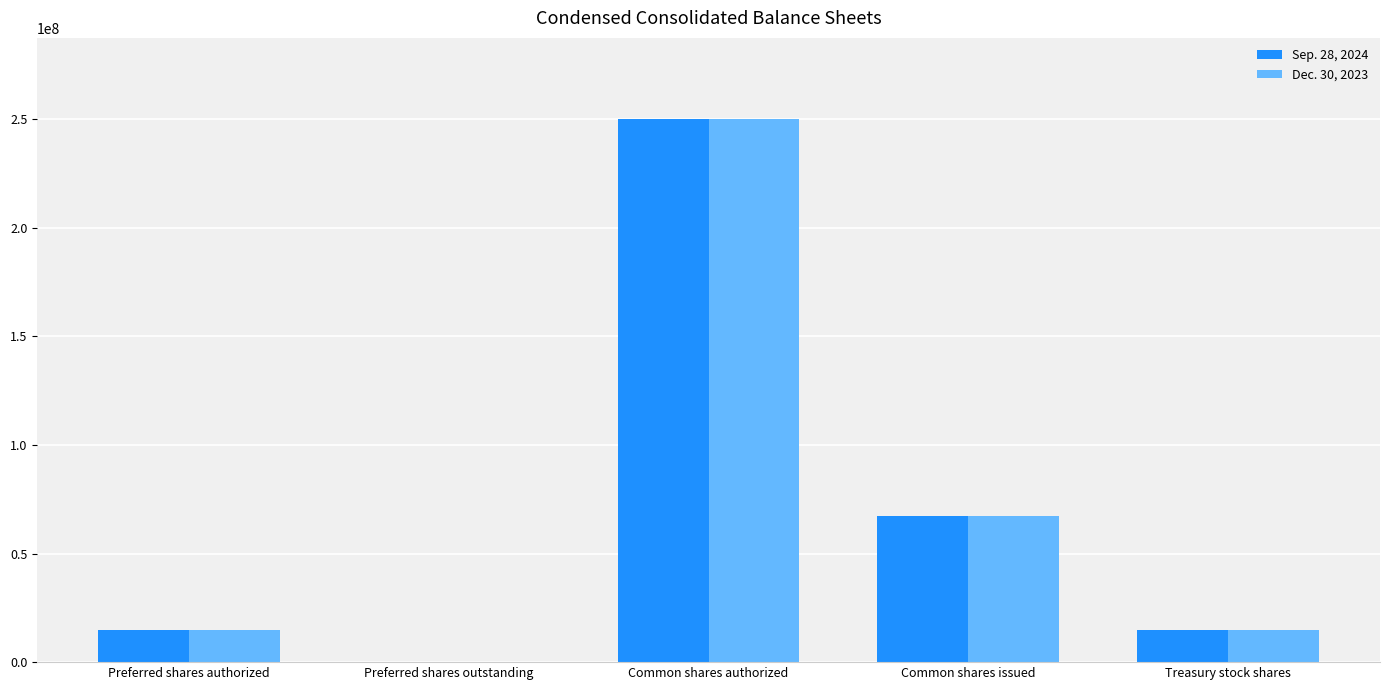

What is the greatest value displayed?

250000000